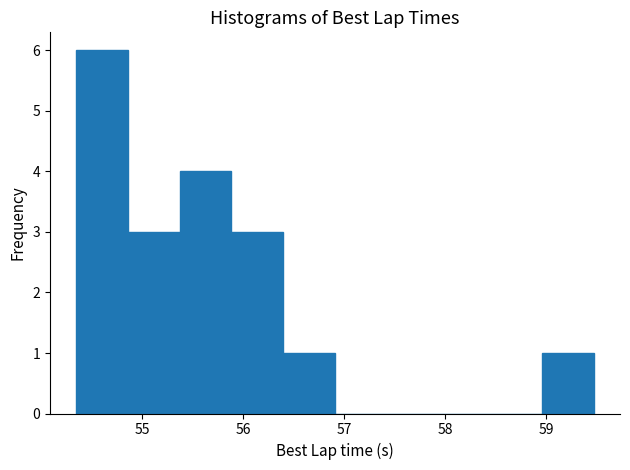

Reading left to right, list every bar in this chart as the range it spans on the x-axis followed by its height. Neither the bar edges nor the heights are printed on the chart, so give them approximately, as read against the axes.

54.3 to 54.9: 6
54.9 to 55.4: 3
55.4 to 55.9: 4
55.9 to 56.4: 3
56.4 to 56.9: 1
56.9 to 57.4: 0
57.4 to 57.9: 0
57.9 to 58.4: 0
58.4 to 59.0: 0
59.0 to 59.5: 1